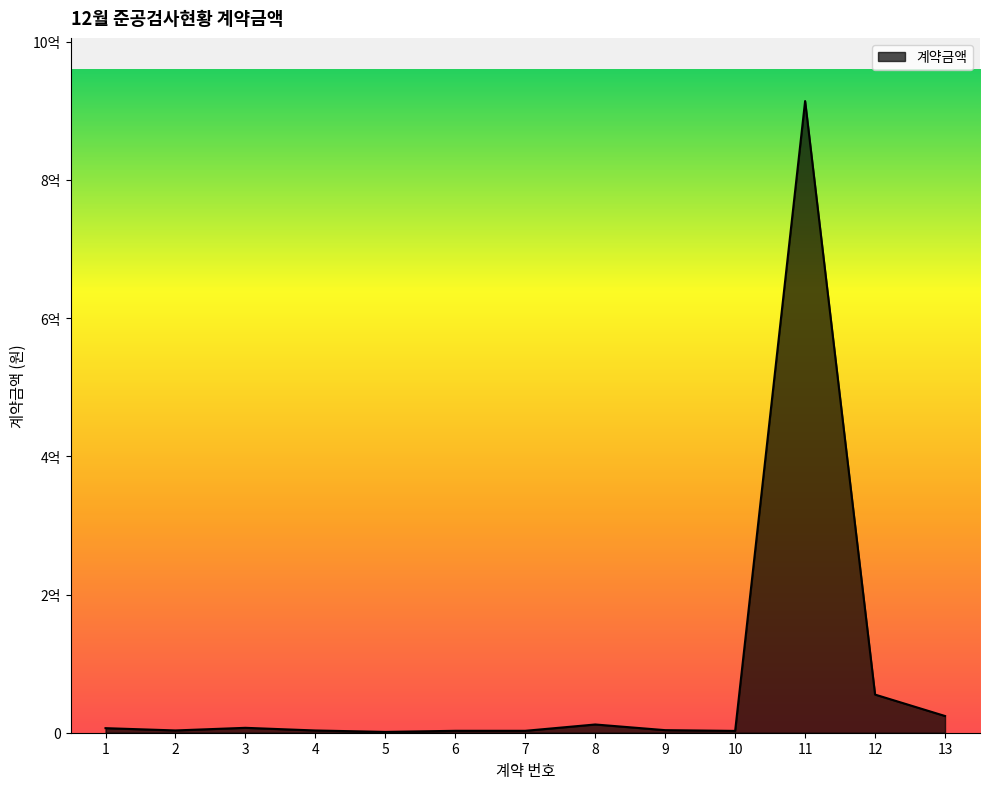

Is this an area chart (filled region under the line)?

Yes